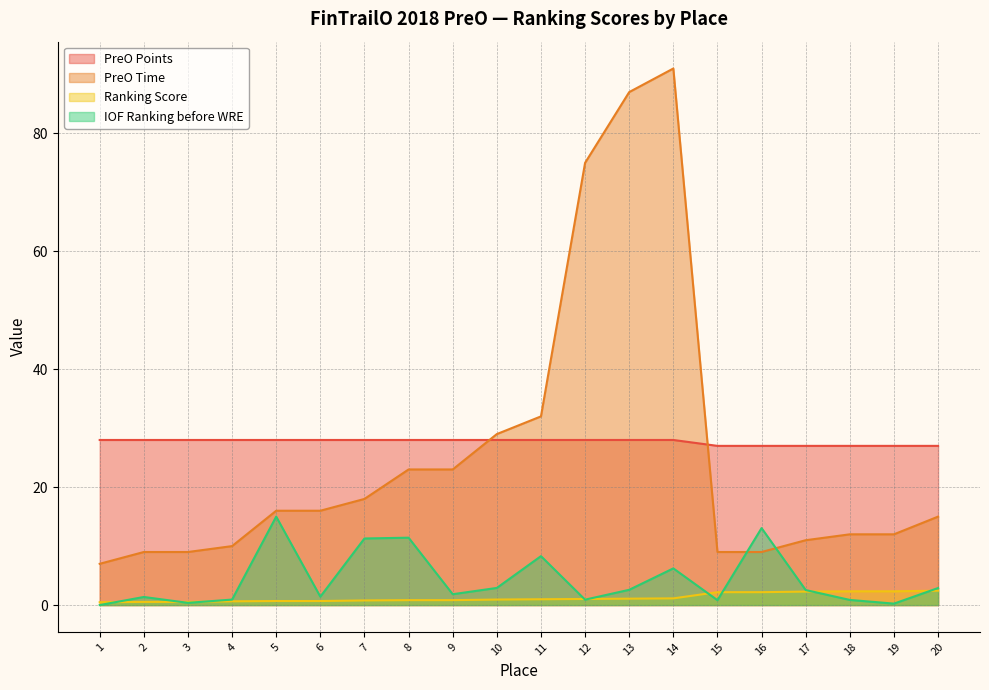

What is the difference between the maximum and minimum values in the Ranking Score series?

1.9